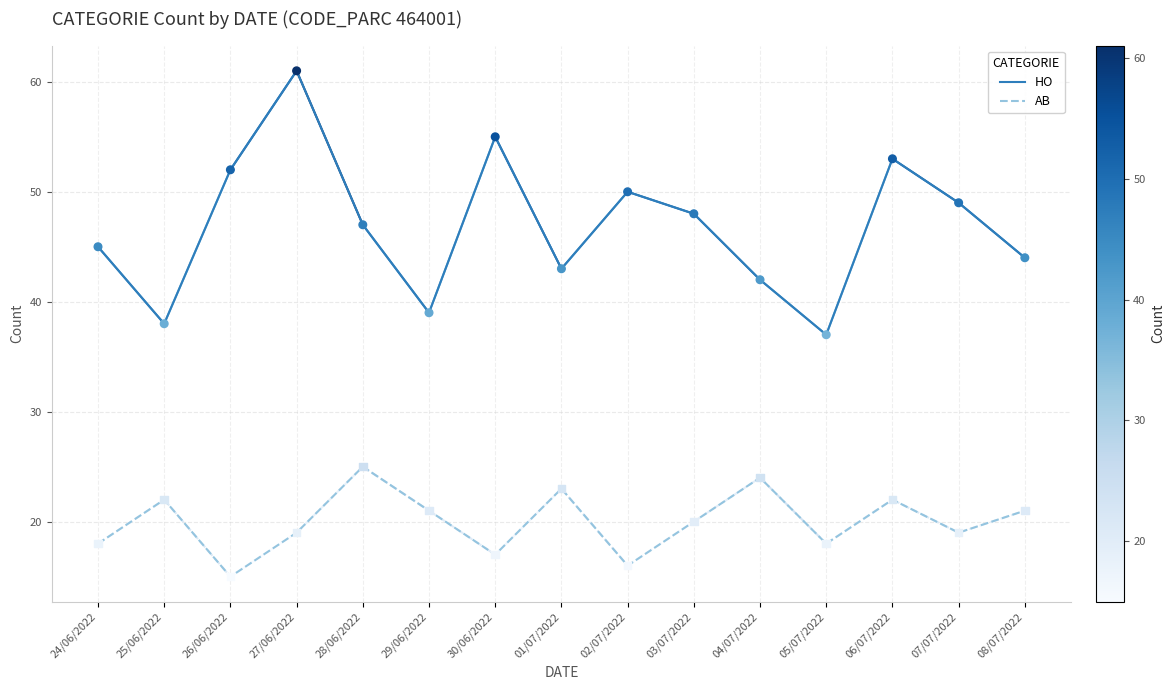

What are all the series names shown in the legend?

HO, AB